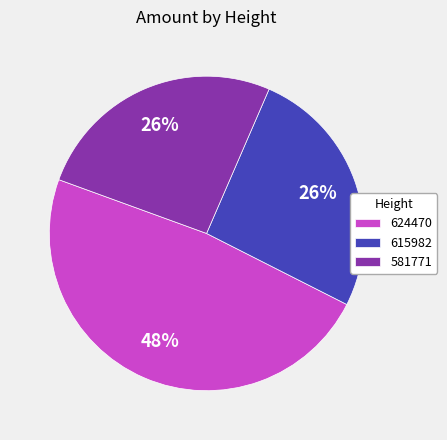

Is it true that 581771 is 26% of the pie?

True